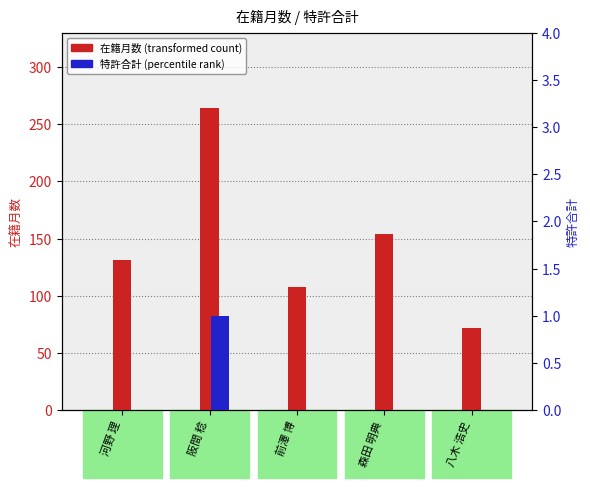

What is the difference between the maximum and minimum values in the 特許合計 series?

1